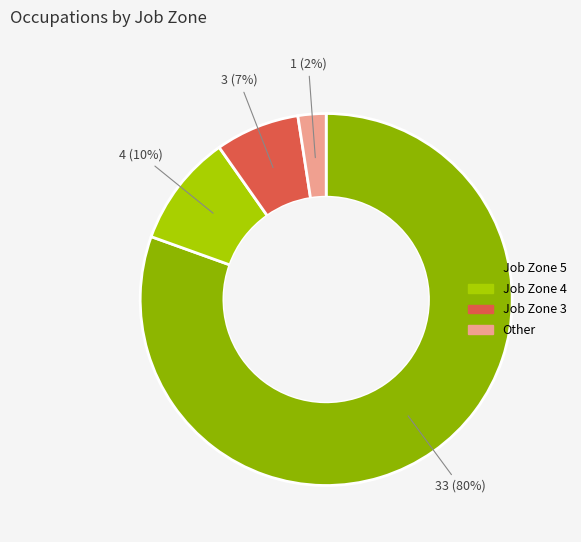

How much of the chart is everything except Job Zone 3?

92.7%